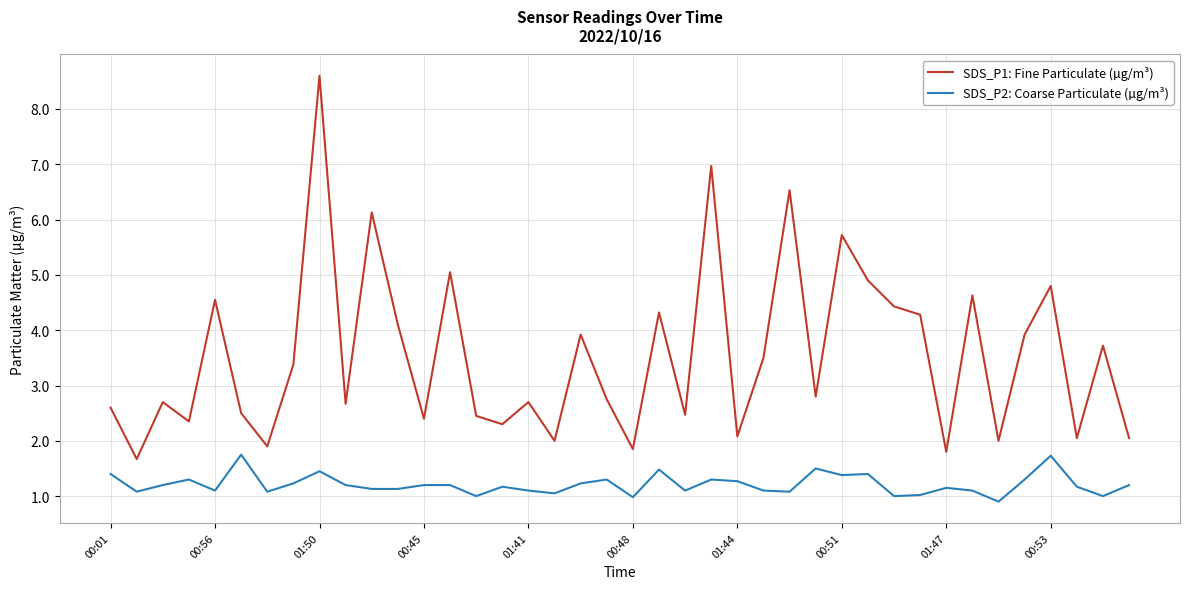

Which series has the largest total across all categories?

SDS_P1: Fine Particulate (µg/m³)